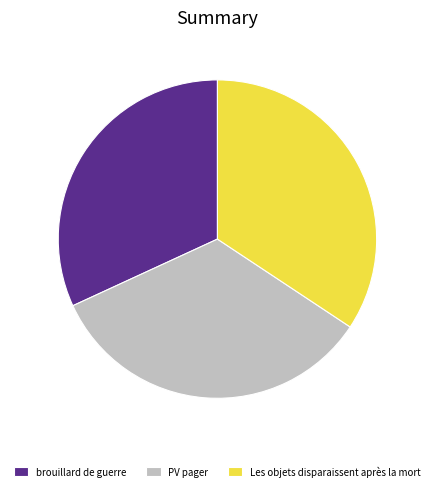

Between brouillard de guerre and PV pager, which is larger?

PV pager